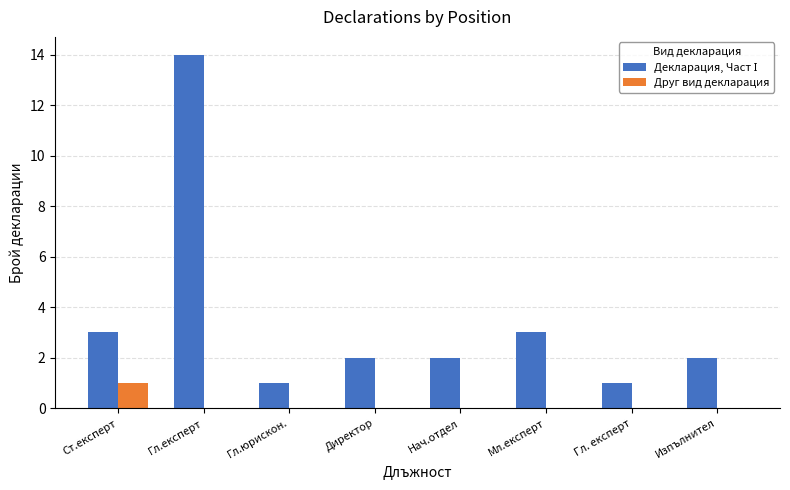

The Друг вид декларация series shows 0 at Гл.юрискон.. True or false?

True